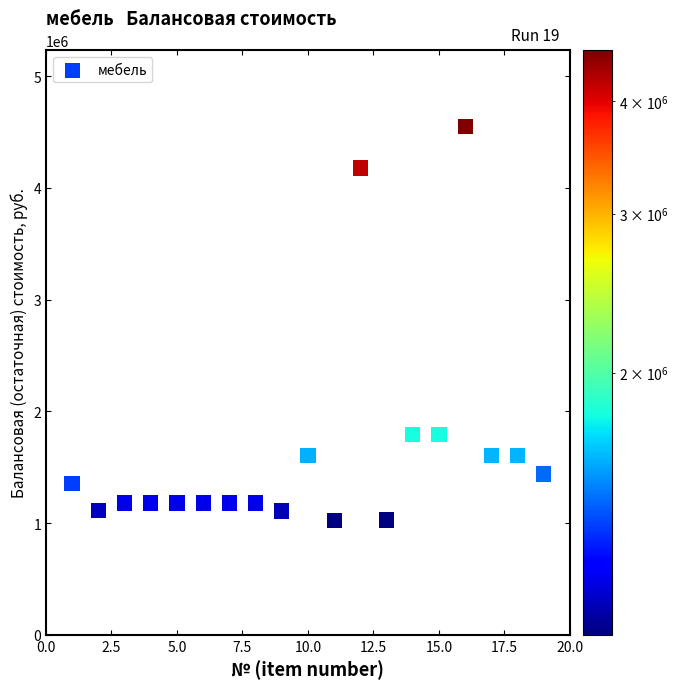

What is the range of X values (max minus min)?

18.0